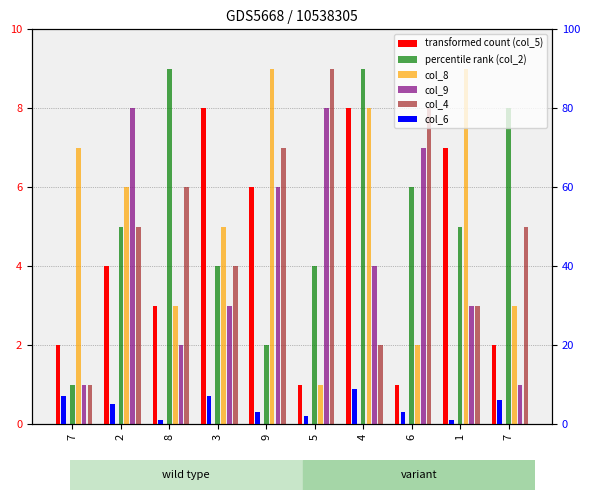

What is the total value across all series at 3?

31